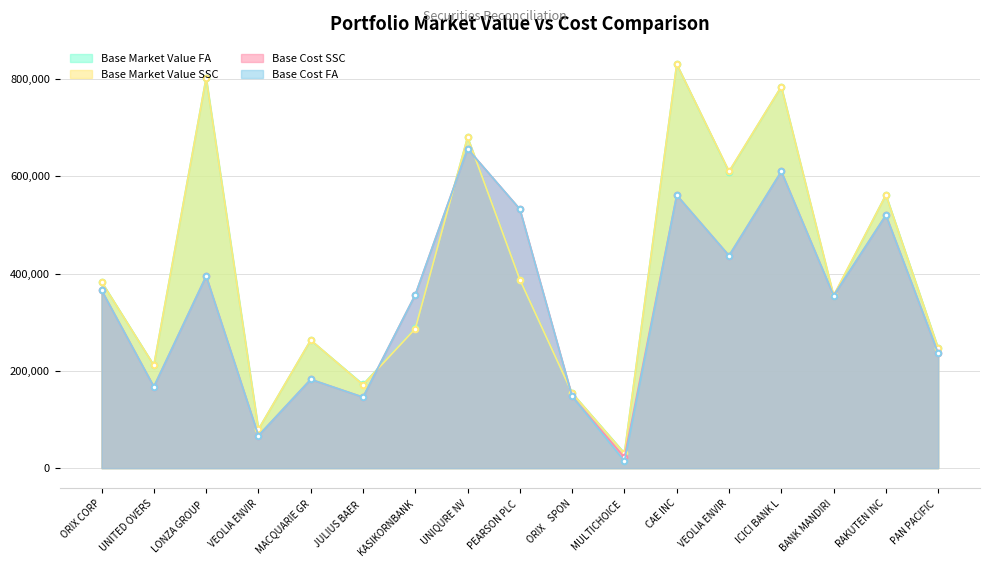

How many lines are shown in the chart?

4